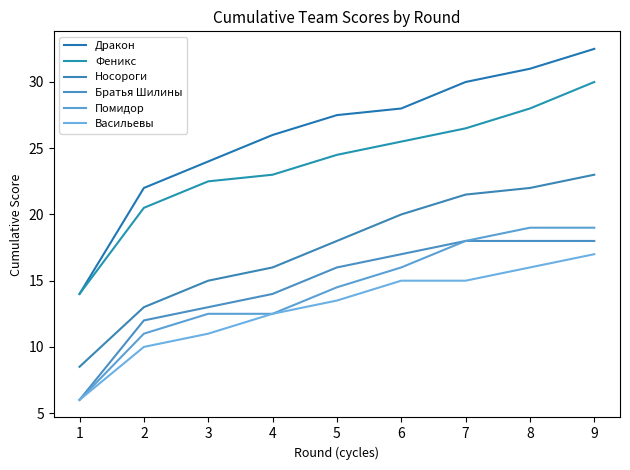

Reading right to left, extract all data points from this chart.

Дракон: 9=32.5	8=31.0	7=30.0	6=28.0	5=27.5	4=26.0	3=24.0	2=22.0	1=14.0
Феникс: 9=30.0	8=28.0	7=26.5	6=25.5	5=24.5	4=23.0	3=22.5	2=20.5	1=14.0
Носороги: 9=23.0	8=22.0	7=21.5	6=20.0	5=18.0	4=16.0	3=15.0	2=13.0	1=8.5
Братья Шилины: 9=18.0	8=18.0	7=18.0	6=17.0	5=16.0	4=14.0	3=13.0	2=12.0	1=6.0
Помидор: 9=19.0	8=19.0	7=18.0	6=16.0	5=14.5	4=12.5	3=12.5	2=11.0	1=6.0
Васильевы: 9=17.0	8=16.0	7=15.0	6=15.0	5=13.5	4=12.5	3=11.0	2=10.0	1=6.0